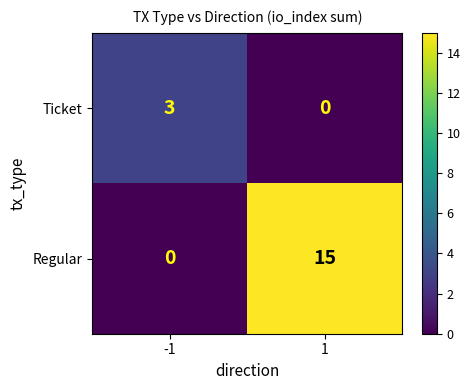

Which series has the largest range (max minus min)?

Regular